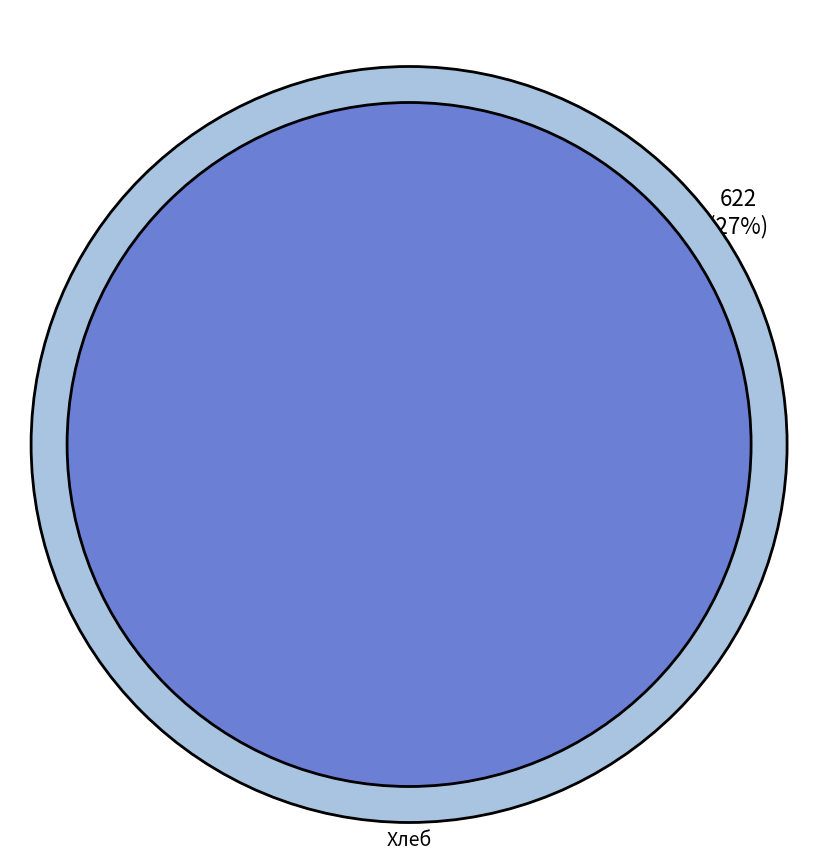

Count the number of slices in the pie.

10